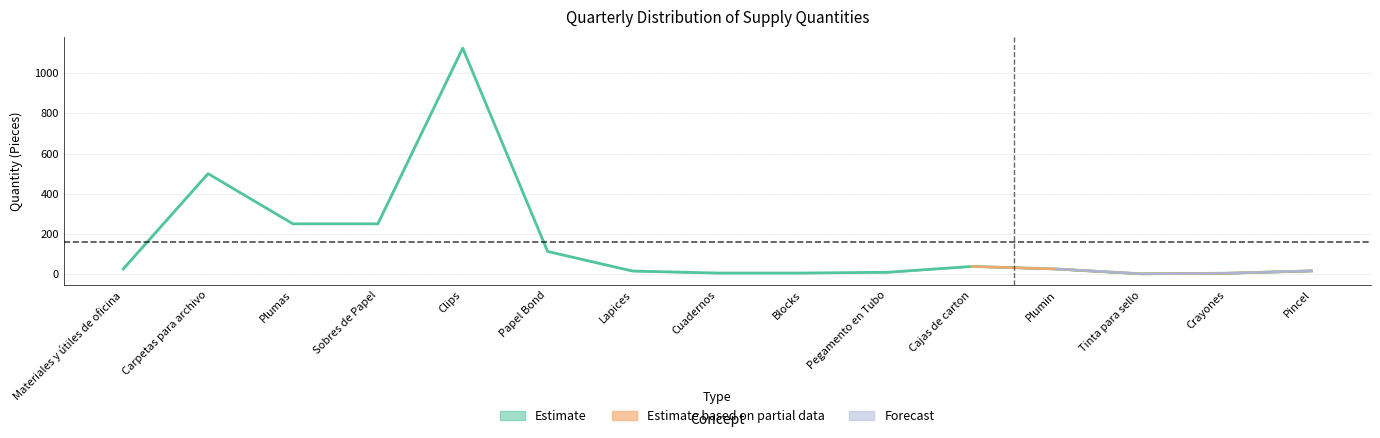

Does the chart display data point markers on the line(s)?

No